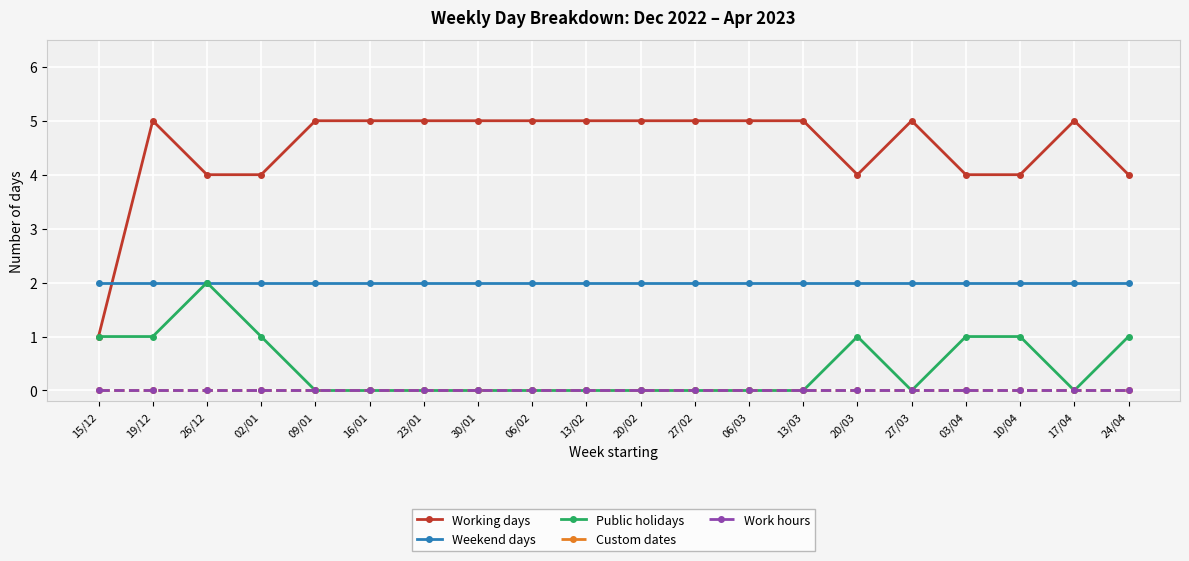

True or false: Working days and Public holidays cross at least once.

False